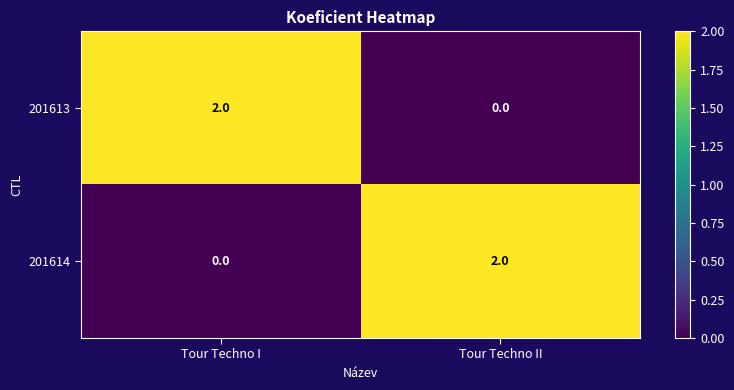

List the labels in order of 201613 value, largest first.

Tour Techno I, Tour Techno II